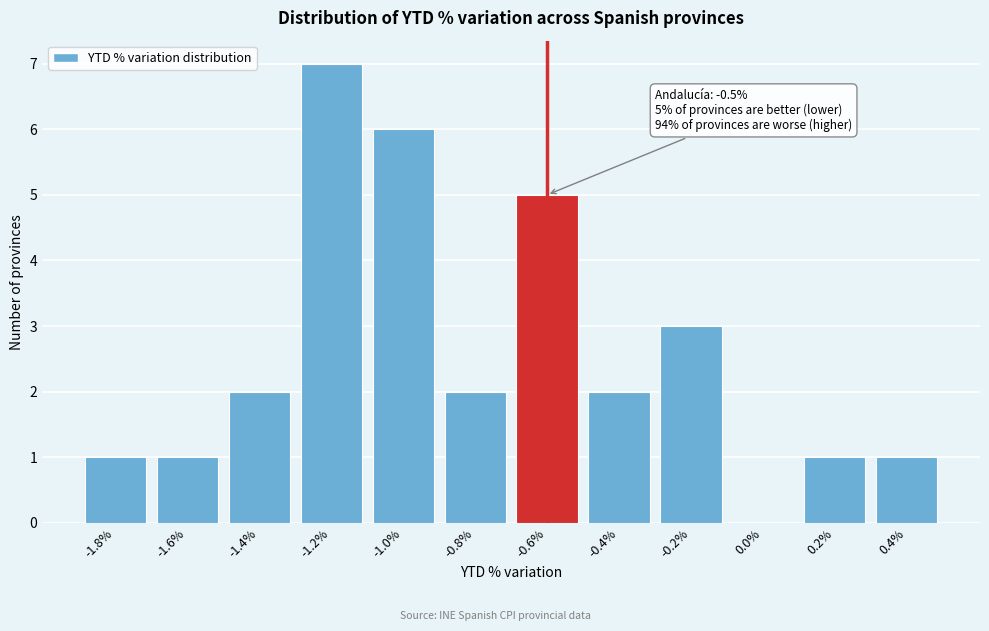

Reading right to left, list all the values displayed in this chart.

0.4%=1	0.2%=1	0.0%=0	-0.2%=3	-0.4%=2	-0.6%=5	-0.8%=2	-1.0%=6	-1.2%=7	-1.4%=2	-1.6%=1	-1.8%=1